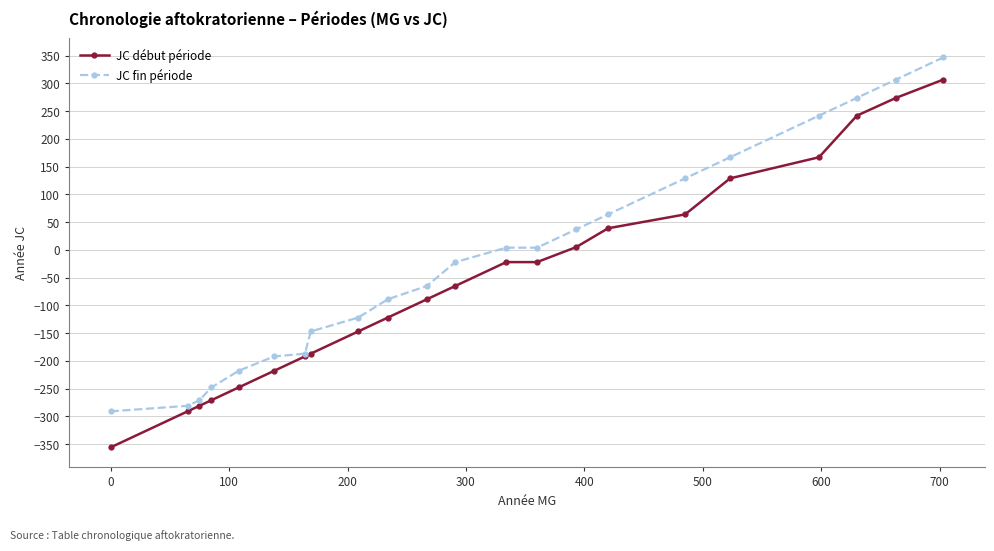

What is the value of the JC fin période point at the 10th from the left?

-89